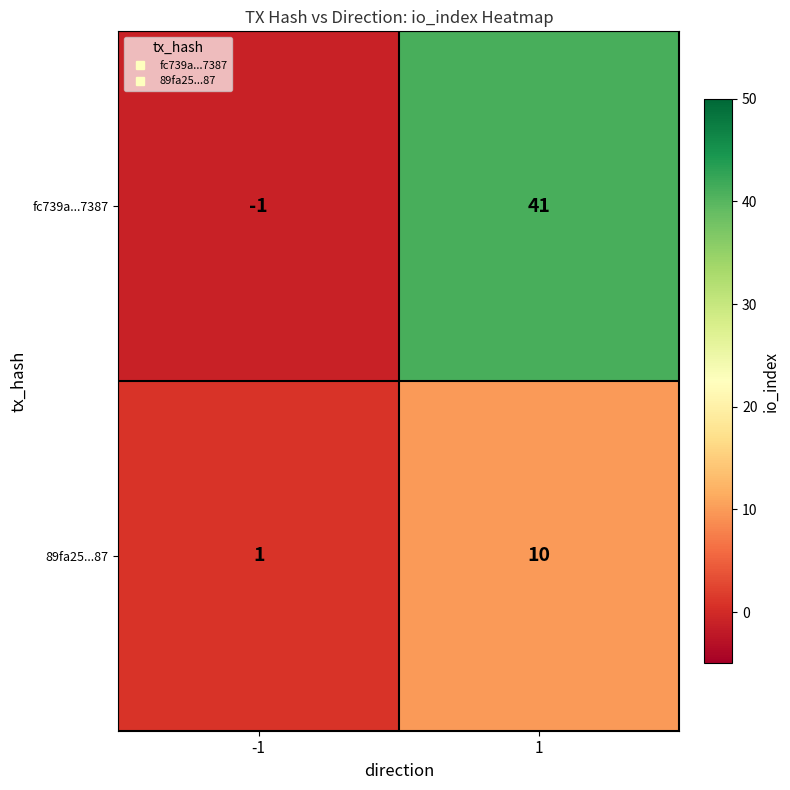

At how many categories does at least one series exceed 26?

1